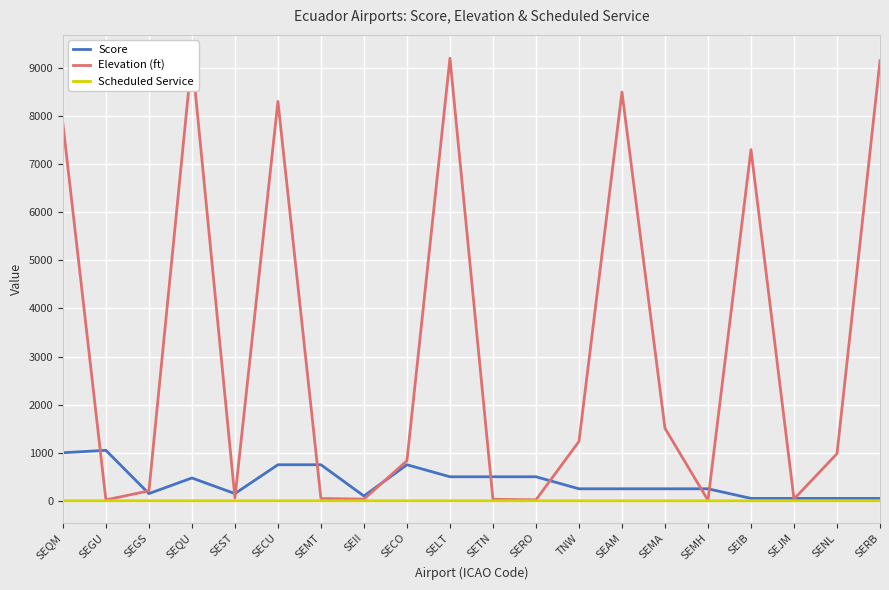

Is the value of Scheduled Service at SEMA greater than the value of Elevation (ft) at SEQU?

No